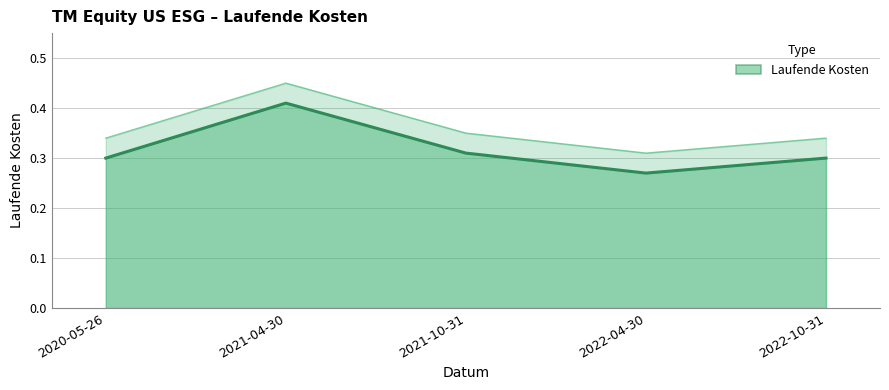

The chart shows a value of 0.3 at 2021-10-31. True or false?

True